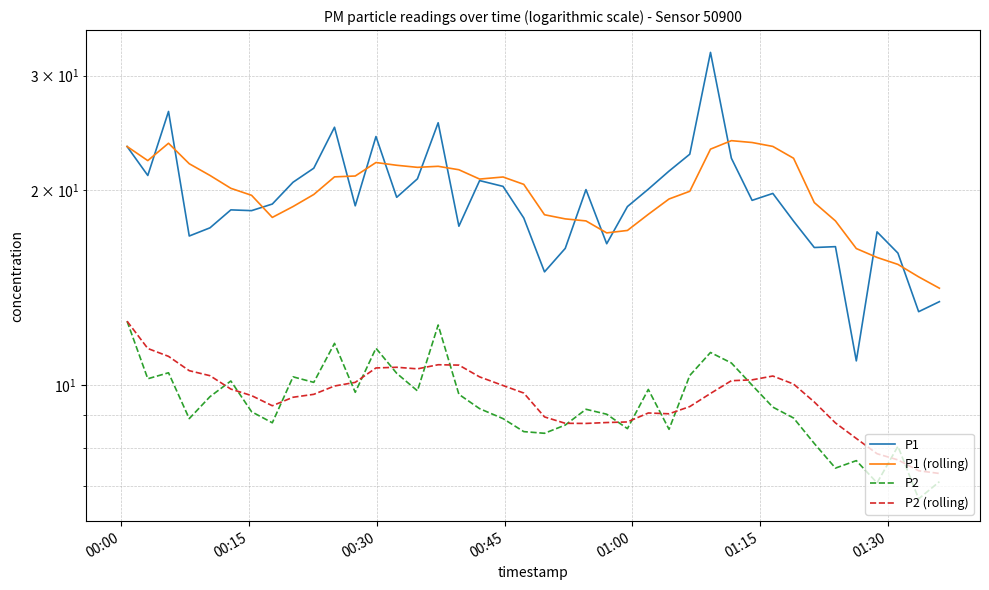

Reading right to left, what are all the values shown in this chart?

P1: 13.4	13.0	16.0	17.2	10.9	16.4	16.3	17.9	19.8	19.3	22.4	32.6	22.7	21.4	20.1	18.9	16.5	20.0	16.2	14.9	18.1	20.2	20.7	17.6	25.4	20.8	19.5	24.2	18.9	25.0	21.6	20.6	19.0	18.6	18.6	17.5	17.0	26.4	21.1	23.3
P1 (rolling): 14.1	14.7	15.4	15.7	16.2	17.9	19.1	22.4	23.3	23.7	23.8	23.1	19.9	19.4	18.3	17.3	17.2	17.9	18.0	18.3	20.4	20.9	20.8	21.5	21.7	21.7	21.8	22.0	21.0	20.9	19.7	18.9	18.1	19.6	20.1	21.1	21.9	23.6	22.2	23.3
P2: 7.1	6.7	8.1	7.1	7.7	7.5	8.1	8.9	9.2	10.0	10.8	11.2	10.3	8.6	9.8	8.6	9.0	9.2	8.7	8.4	8.5	8.9	9.2	9.7	12.4	9.8	10.4	11.4	9.8	11.6	10.1	10.3	8.8	9.1	10.2	9.6	8.9	10.4	10.2	12.6
P2 (rolling): 7.3	7.4	7.7	7.8	8.3	8.7	9.4	10.0	10.3	10.2	10.2	9.7	9.3	9.0	9.1	8.8	8.8	8.7	8.7	8.9	9.7	10.0	10.3	10.7	10.8	10.6	10.7	10.6	10.1	10.0	9.7	9.6	9.3	9.6	9.9	10.3	10.5	11.1	11.4	12.6